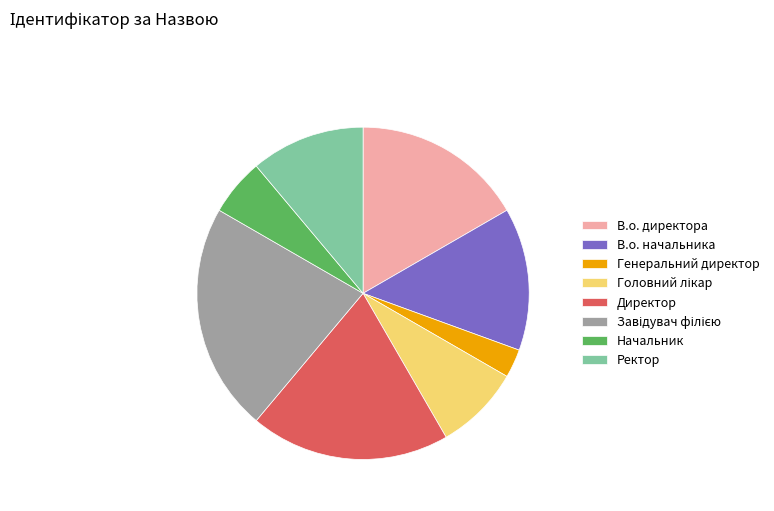

Is it true that В.о. директора is 26% of the pie?

False